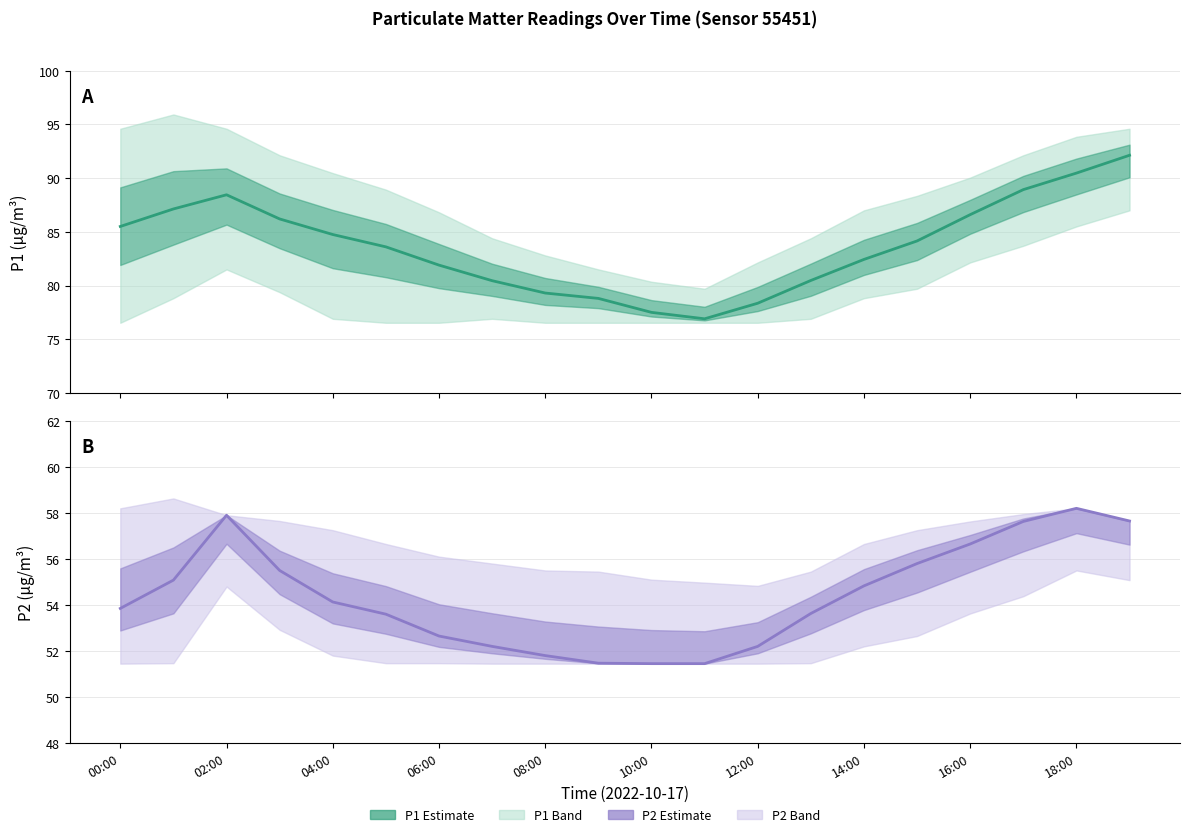

What is the maximum value shown in the chart?

92.1